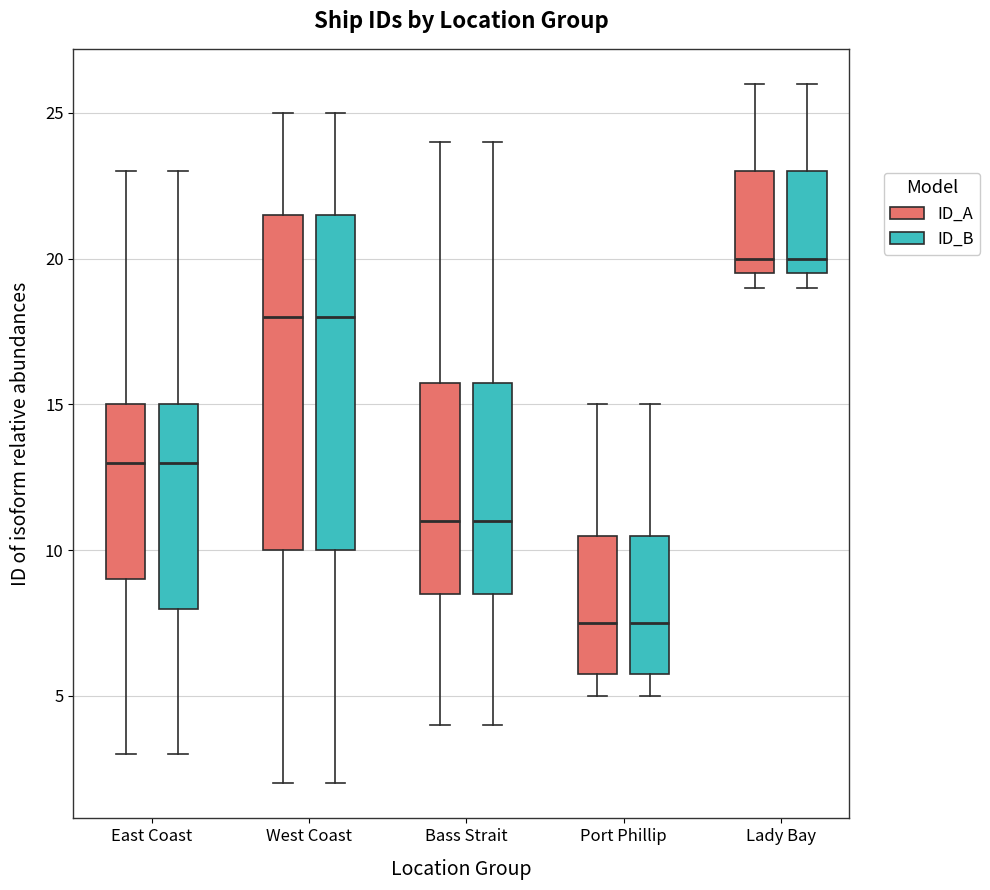

Reading left to right, read every box against the y-axis: the position of its median line, the range the box covers, and the ends of its whiskers. The values are not printed on the chart, so give them approximately, as read against the axis.

East Coast (ID_A): median 13.0, box 9.0 to 15.0, whiskers 3.0 to 23.0
East Coast (ID_B): median 13.0, box 8.0 to 15.0, whiskers 3.0 to 23.0
West Coast (ID_A): median 18.0, box 10.0 to 21.5, whiskers 2.0 to 25.0
West Coast (ID_B): median 18.0, box 10.0 to 21.5, whiskers 2.0 to 25.0
Bass Strait (ID_A): median 11.0, box 8.5 to 16.0, whiskers 4.0 to 24.0
Bass Strait (ID_B): median 11.0, box 8.5 to 16.0, whiskers 4.0 to 24.0
Port Phillip (ID_A): median 7.5, box 6.0 to 10.5, whiskers 5.0 to 15.0
Port Phillip (ID_B): median 7.5, box 6.0 to 10.5, whiskers 5.0 to 15.0
Lady Bay (ID_A): median 20.0, box 19.5 to 23.0, whiskers 19.0 to 26.0
Lady Bay (ID_B): median 20.0, box 19.5 to 23.0, whiskers 19.0 to 26.0